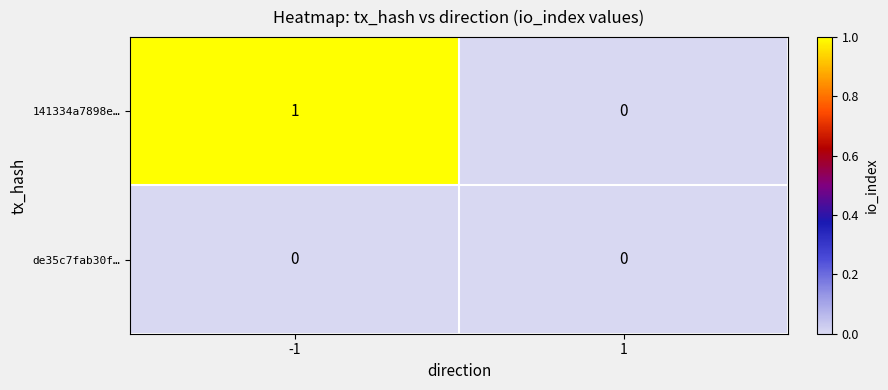

Which series has the largest range (max minus min)?

141334a7898e…